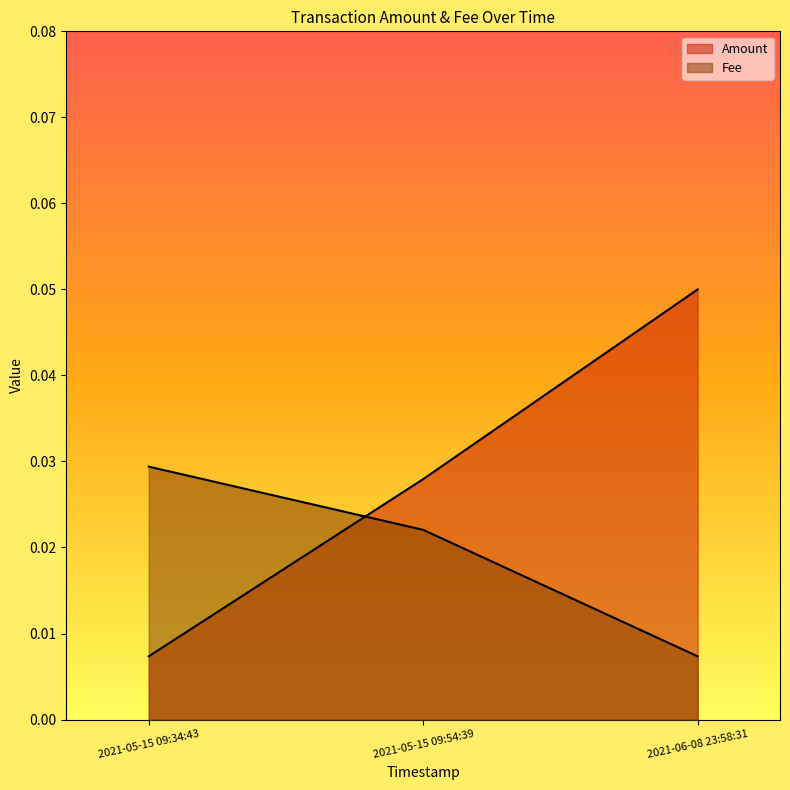

How many Amount values are between 0 and 1?

3